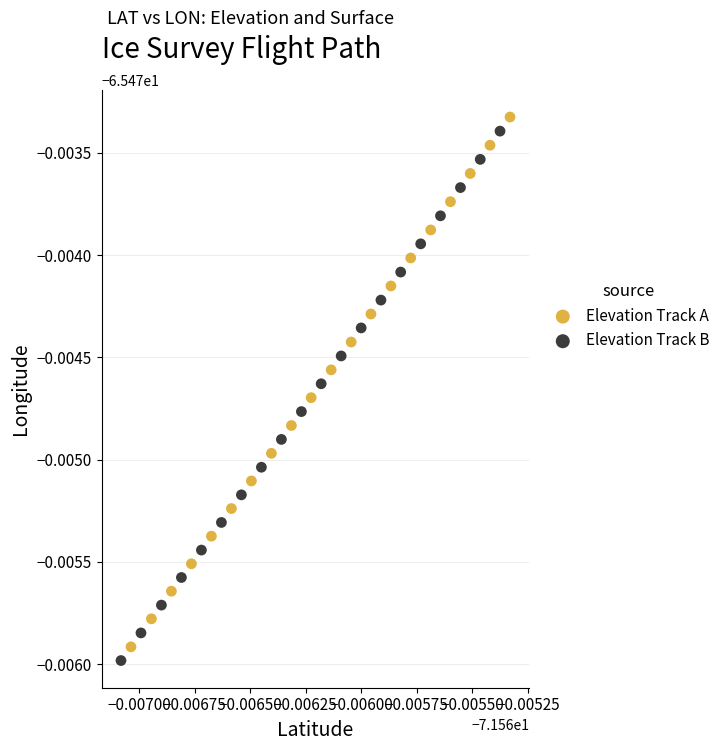

What are all the series names shown in the legend?

Elevation Track A, Elevation Track B